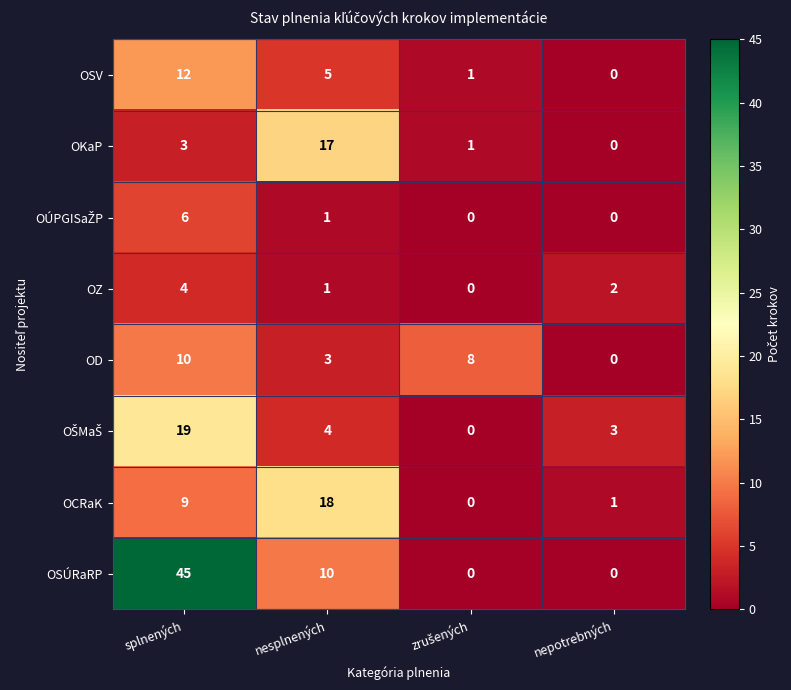

Which category has the highest value in the OZ series?

splnených